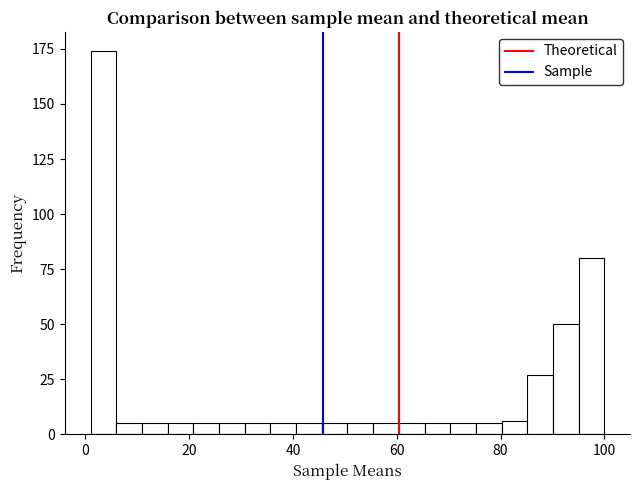

Around what value on the x-axis is the tallest bar? Give the approximate position of its centre, as read against the axis.

4